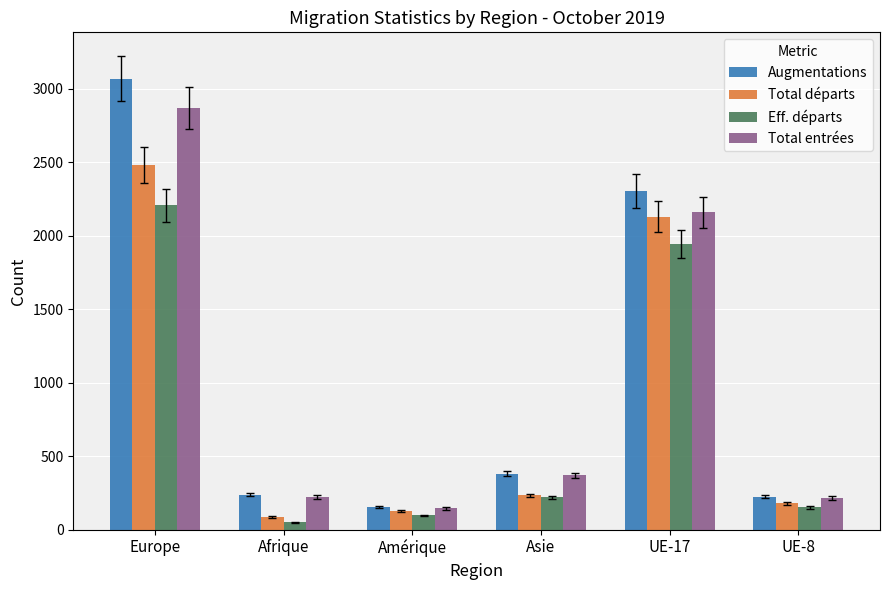

At which label does Eff. départs first exceed 221?

Europe